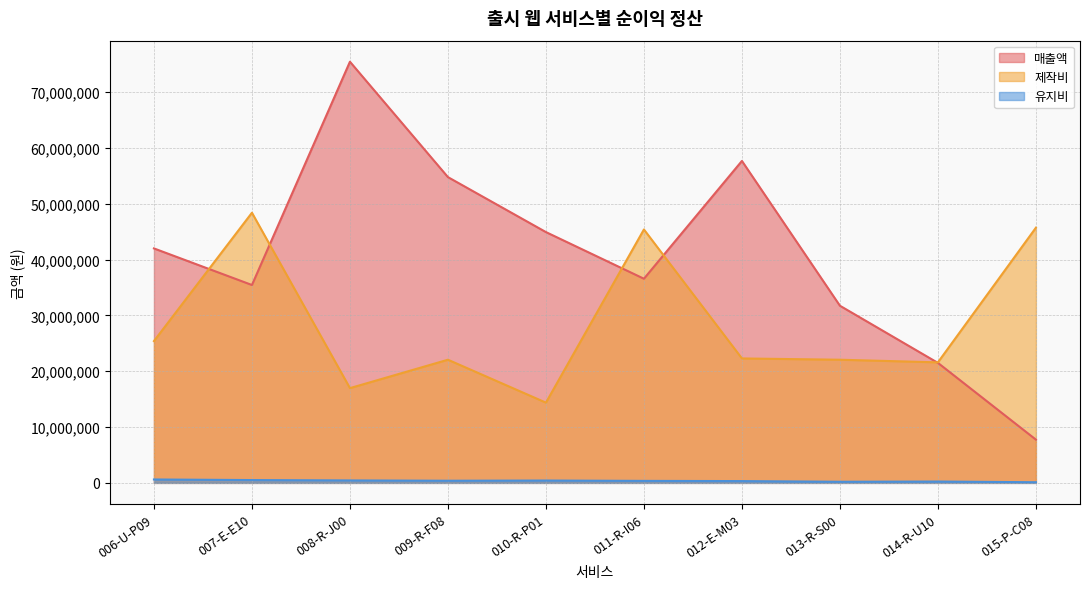

What value does the 제작비 series have at 008-R-J00, to the nearest 10?

16980000